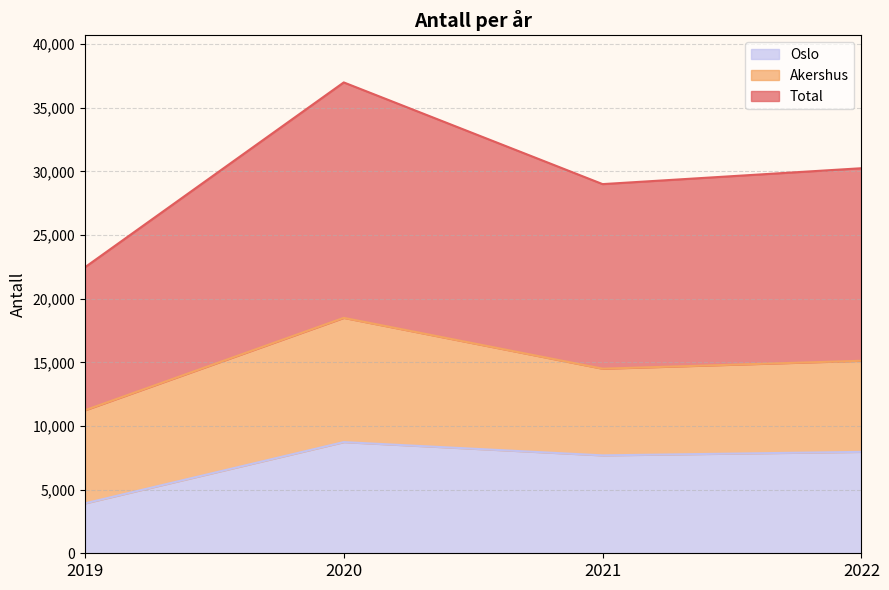

Which series has the largest range (max minus min)?

Total